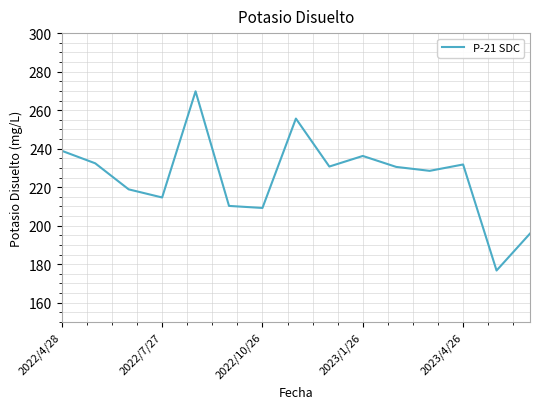

What is the difference between the maximum and minimum values?

93.0